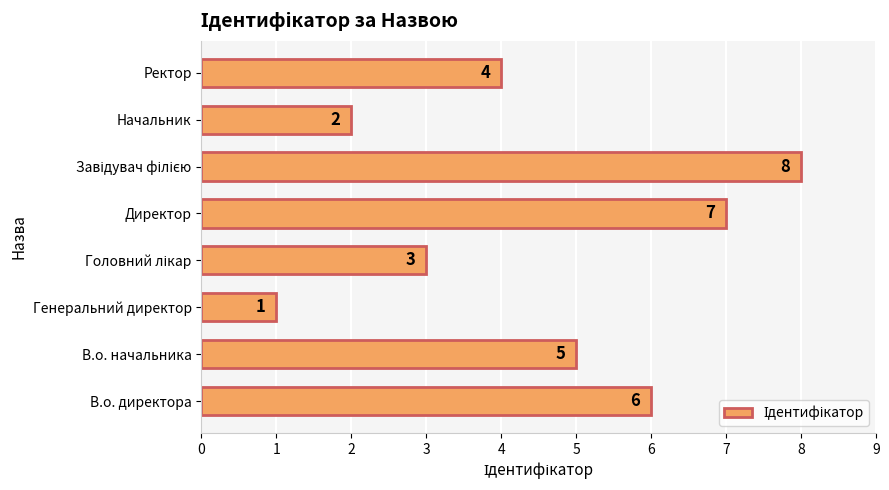

How many values are between 3 and 7?

5